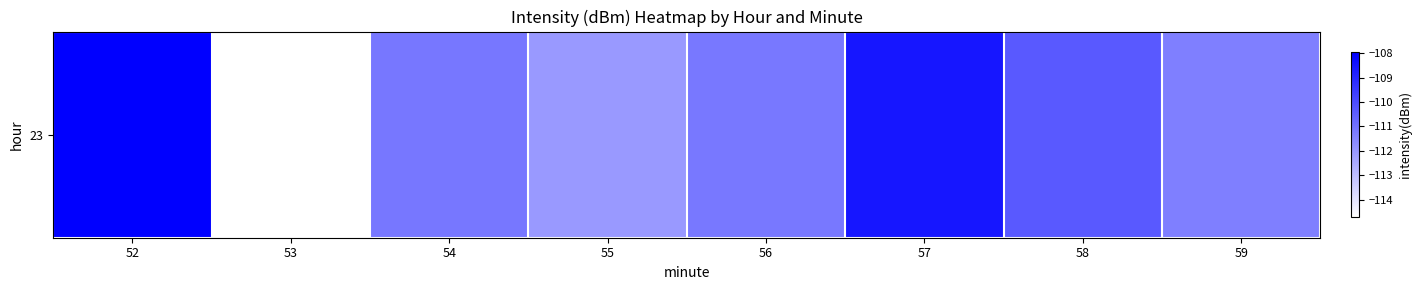

The chart shows a value of -108.6 at 57. True or false?

True